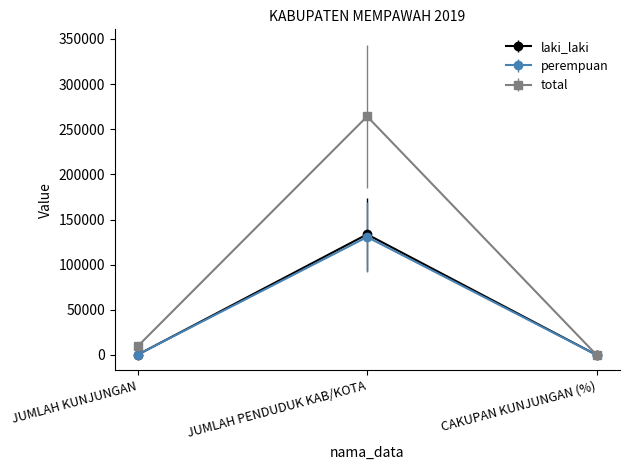

At which label is laki_laki closest to 66794?

JUMLAH KUNJUNGAN